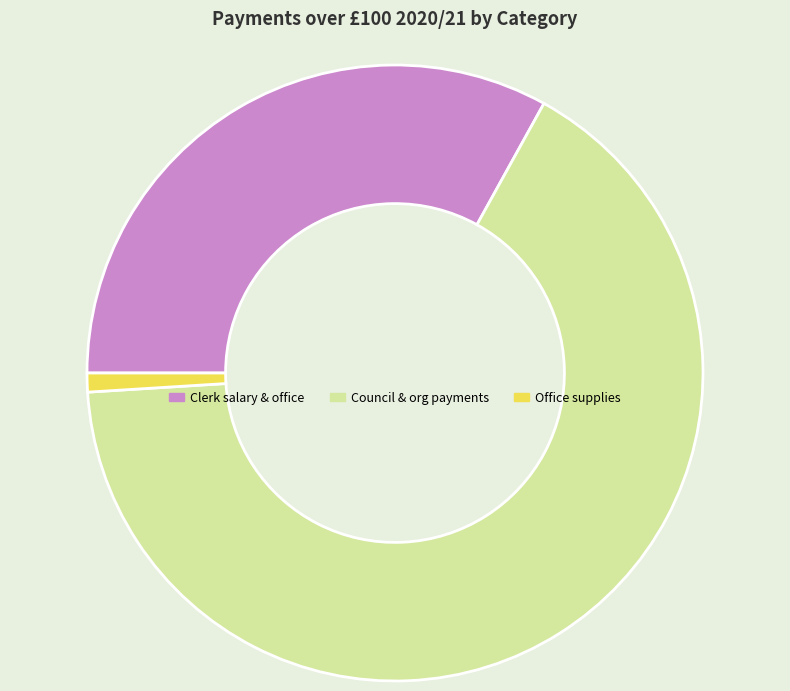

Between Clerk salary & office and Council & org payments, which is larger?

Council & org payments